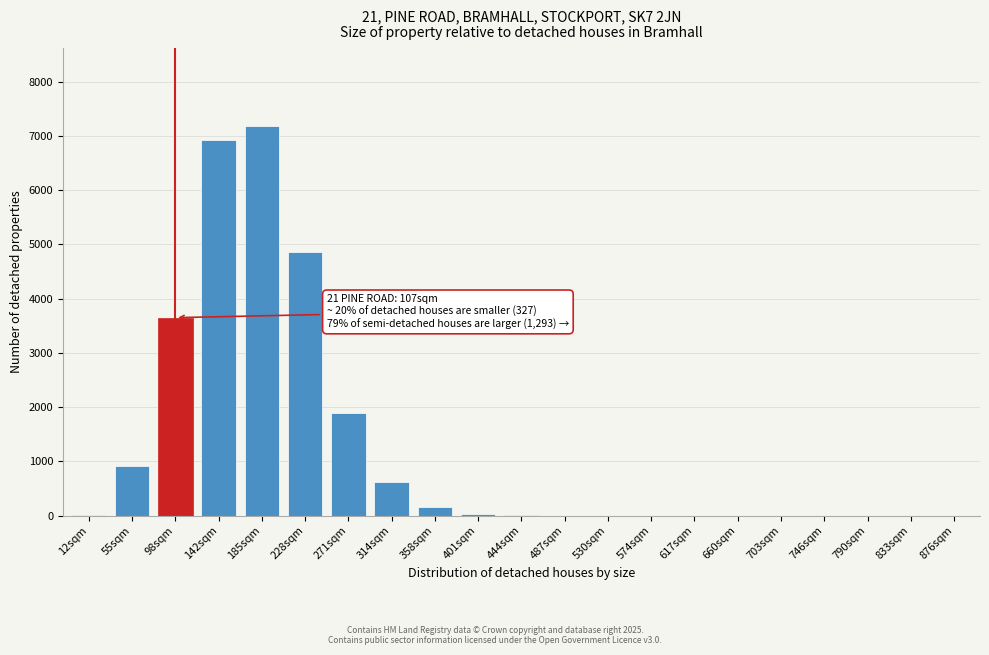

The value at 185sqm is 7179. True or false?

True